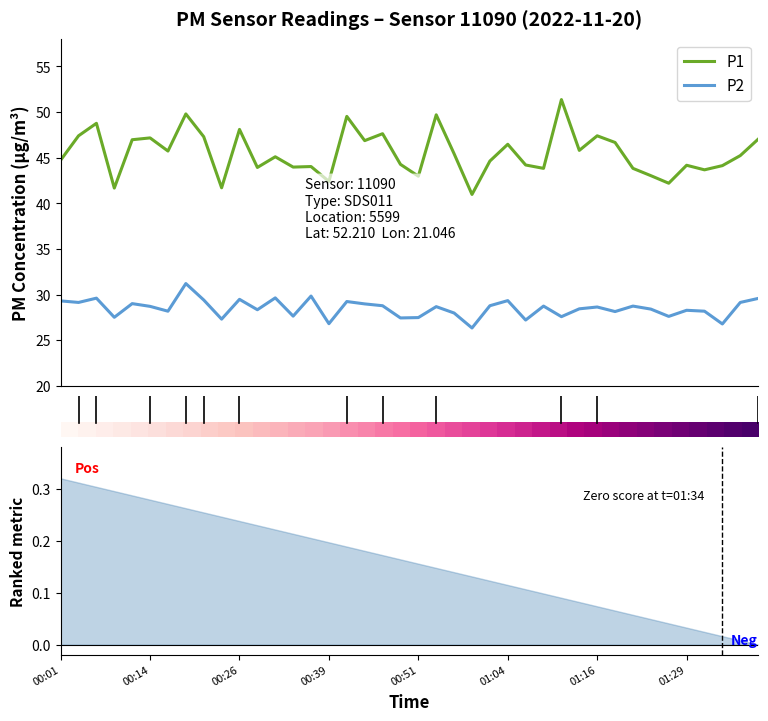

True or false: P2 and P1 intersect in this chart.

False